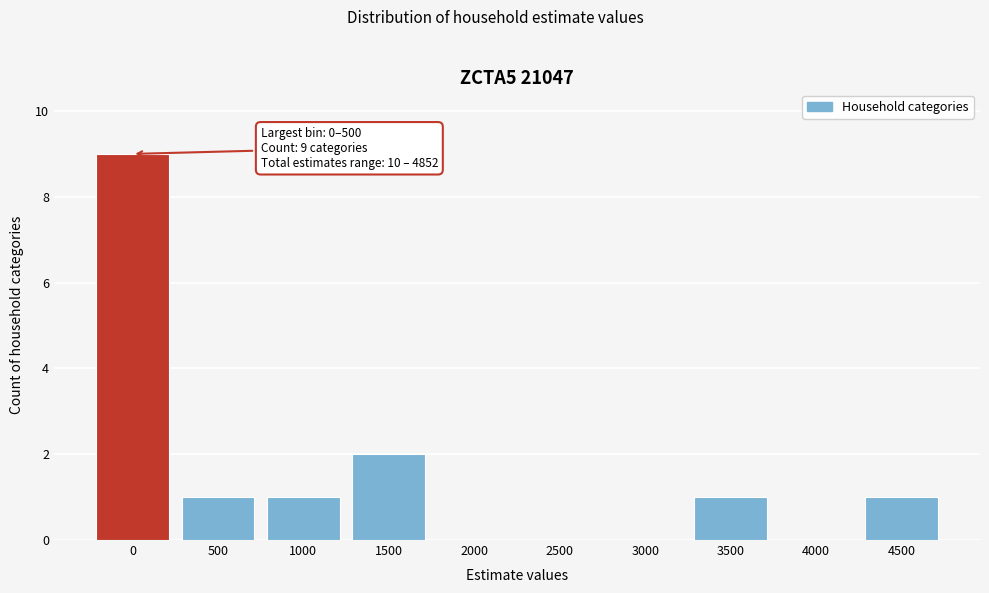

Reading right to left, extract all data points from this chart.

4500=1	4000=0	3500=1	3000=0	2500=0	2000=0	1500=2	1000=1	500=1	0=9